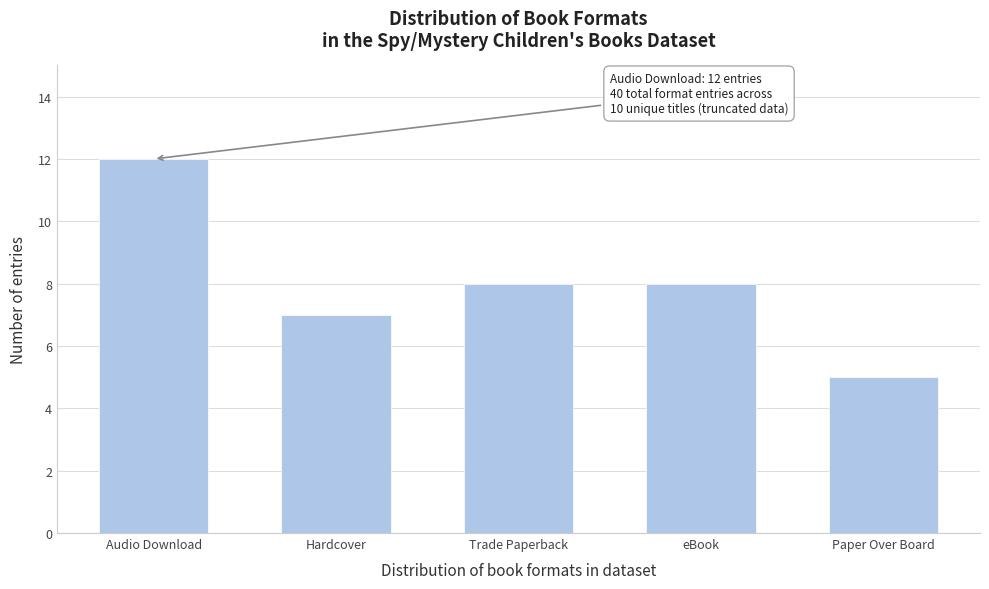

Reading right to left, what are all the values shown in this chart?

Paper Over Board=5	eBook=8	Trade Paperback=8	Hardcover=7	Audio Download=12